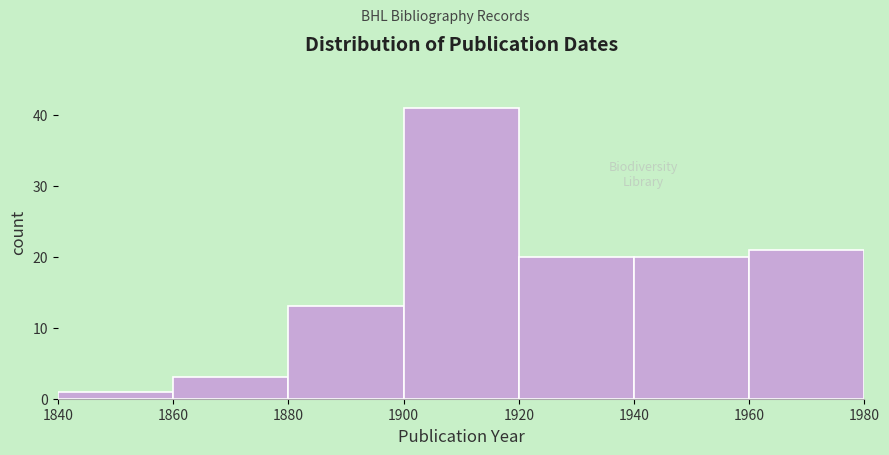

How tall is the bar that spans 1880 to 1900 on the x-axis? The values are not printed on the chart, so give them approximately, as read against the axis.

13